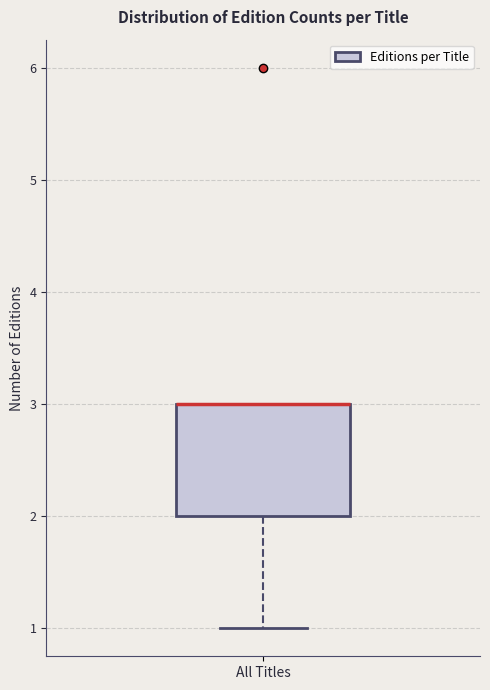

Transcribe this box plot: give where the median line is, the range the box spans, and where the two whiskers end, as read against the y-axis. The values are not printed on the chart, so give them approximately, as read against the axis.

median 3 (drawn on the box's upper edge), box 2 to 3, whiskers 1 to 3